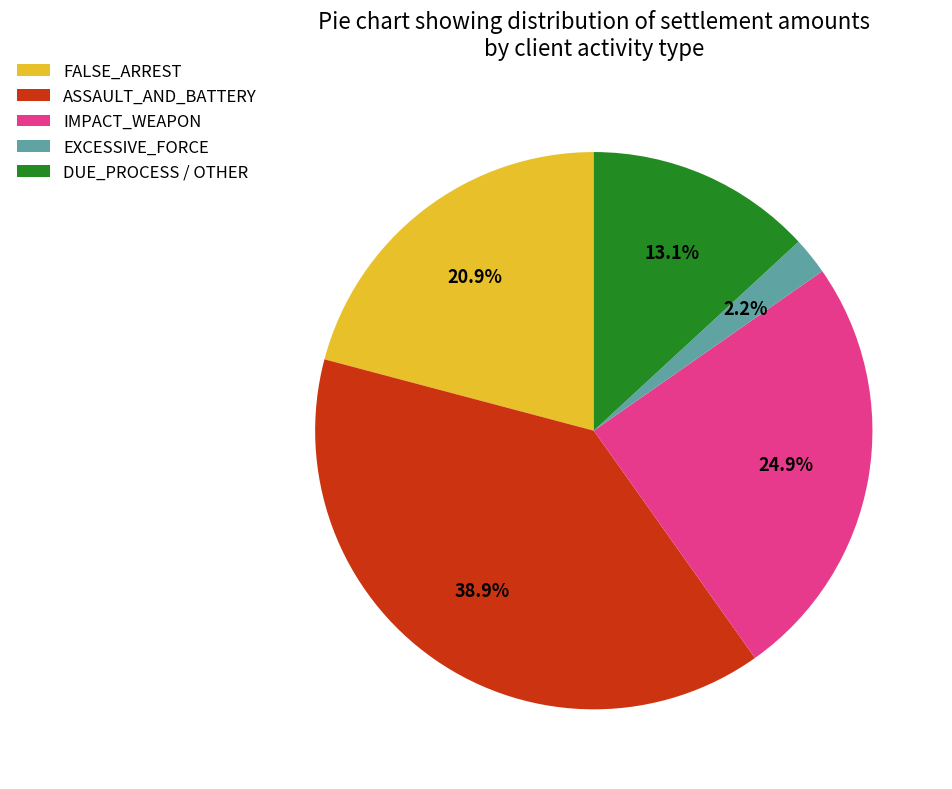

Rank the categories by value from highest to lowest.

ASSAULT_AND_BATTERY, IMPACT_WEAPON, FALSE_ARREST, DUE_PROCESS / OTHER, EXCESSIVE_FORCE